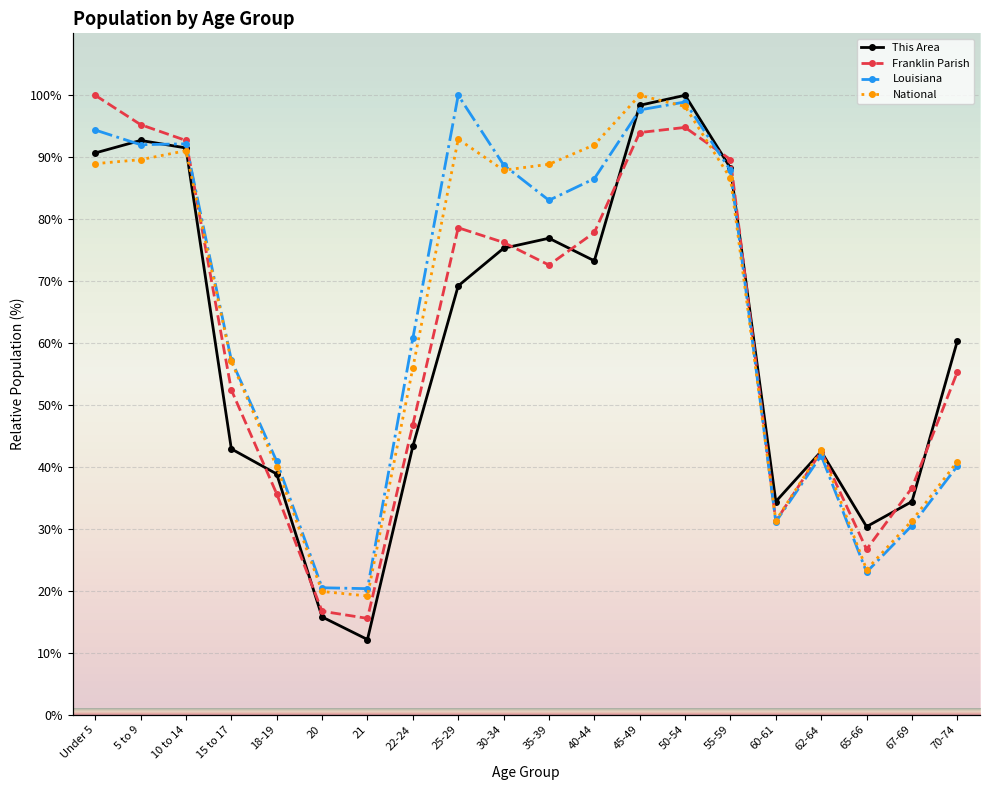

At which label is Franklin Parish closest to 57?

70-74